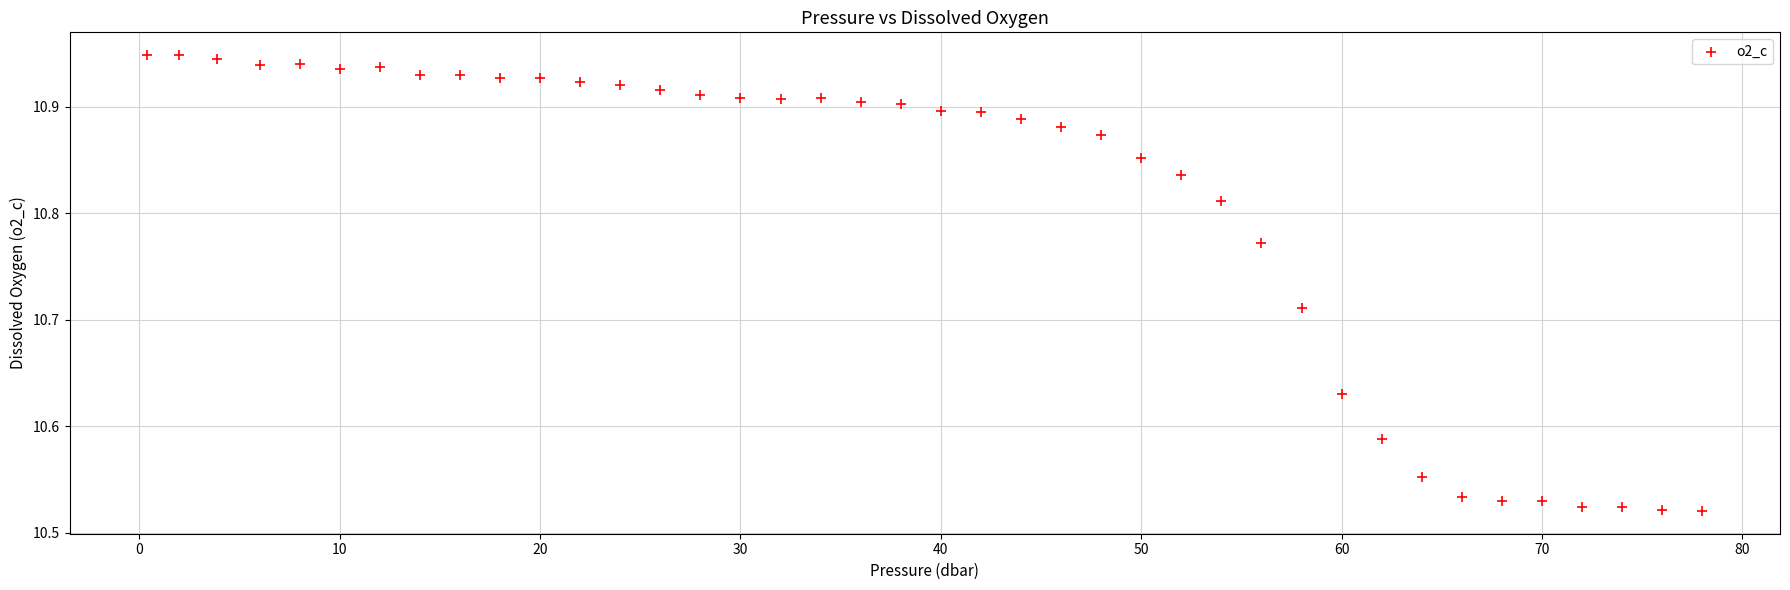

What is the range of X values (max minus min)?

77.6